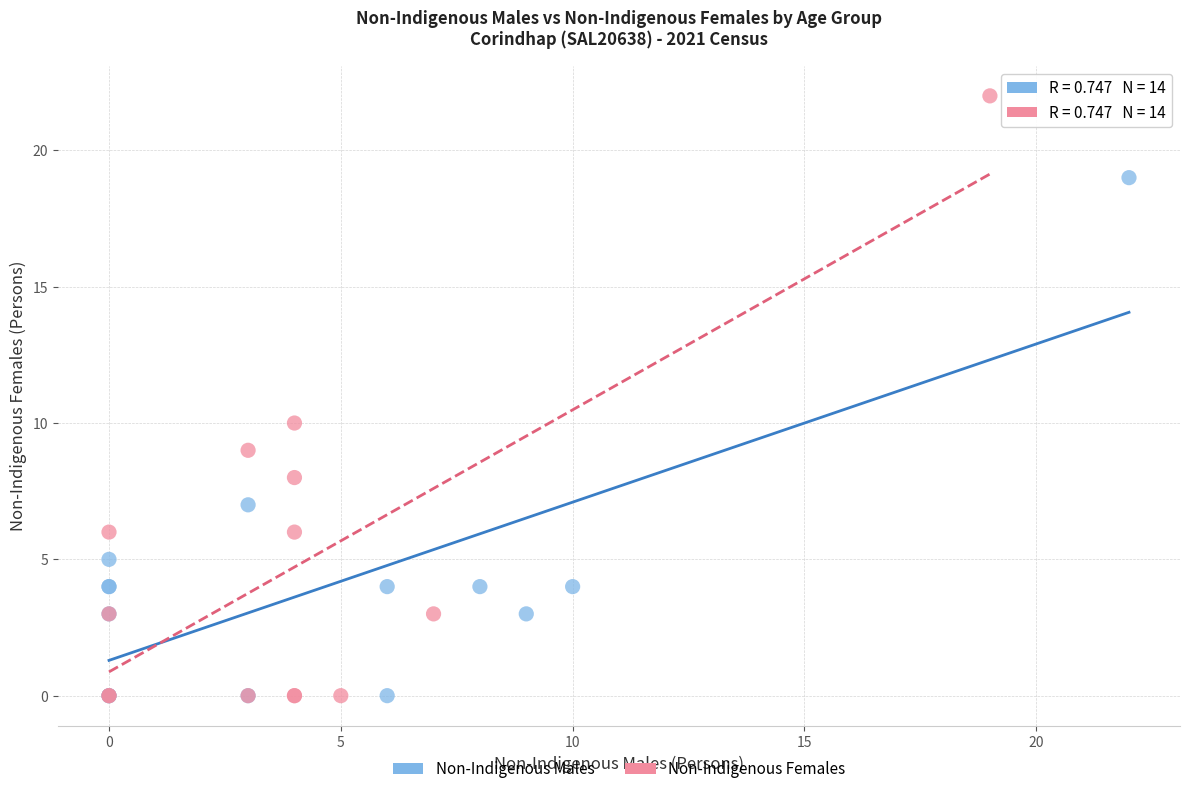

Which series has the widest spread of Y values?

Non-Indigenous Females